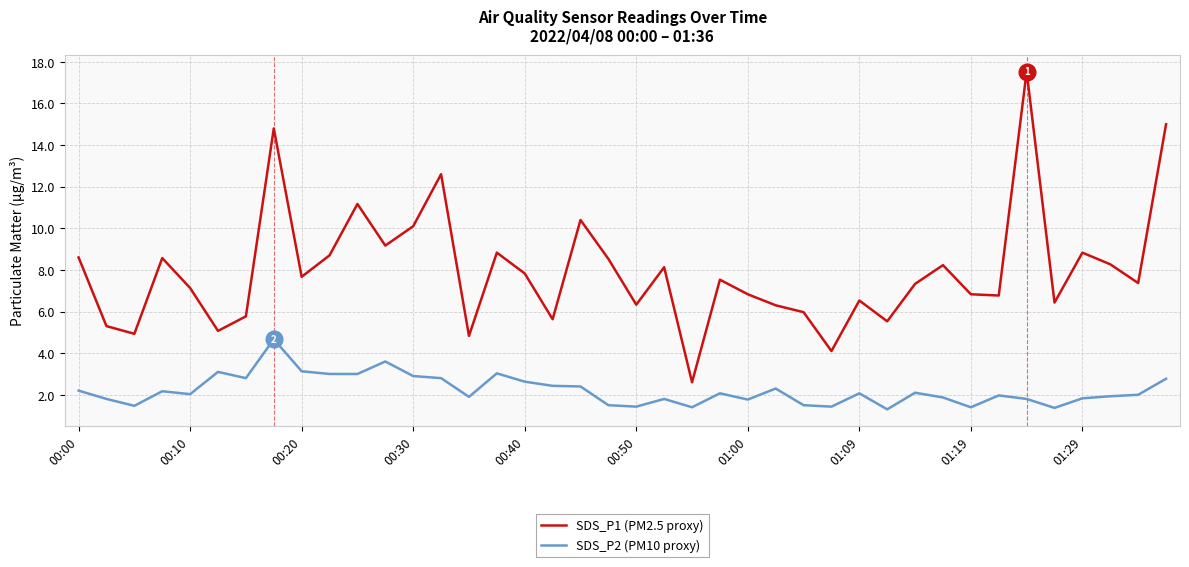

List the series in order of their peak value, highest first.

SDS_P1 (PM2.5 proxy), SDS_P2 (PM10 proxy)